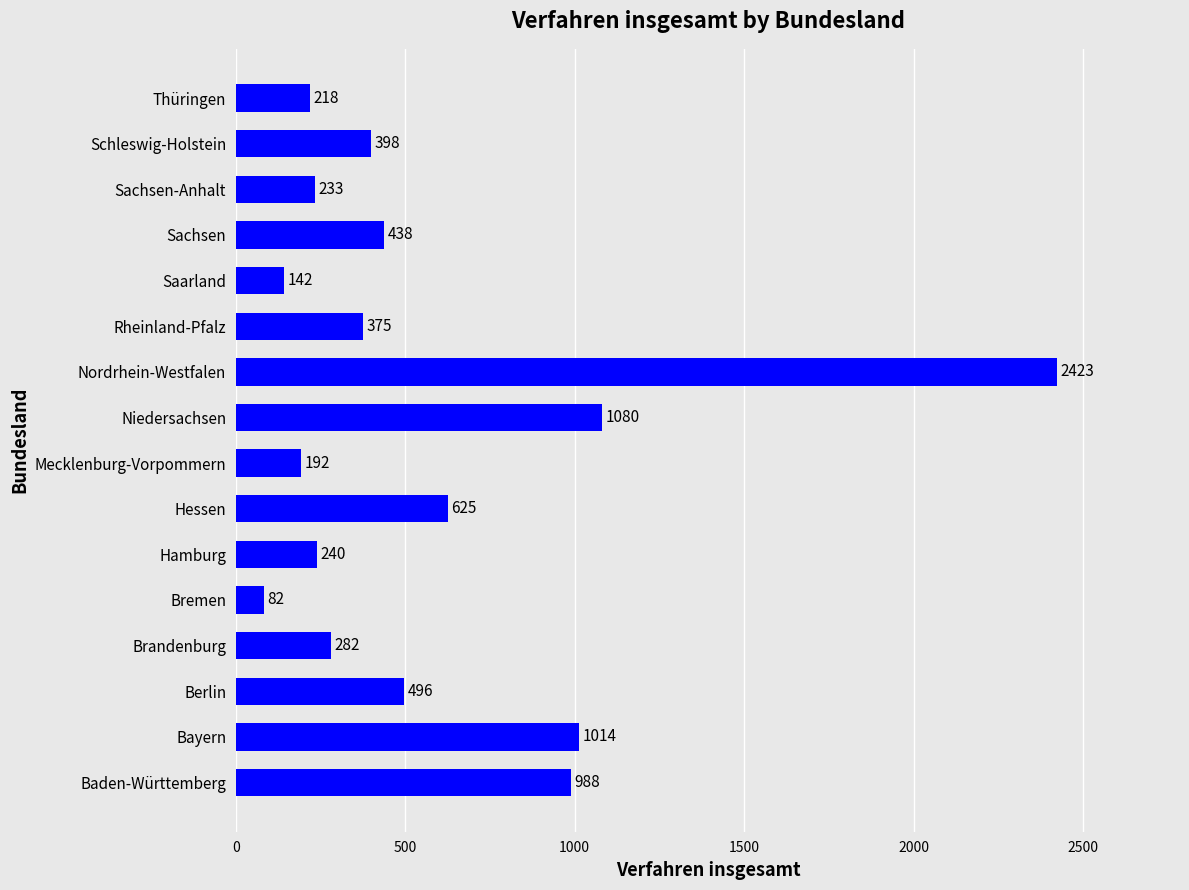

The value at Hamburg is 240. True or false?

True